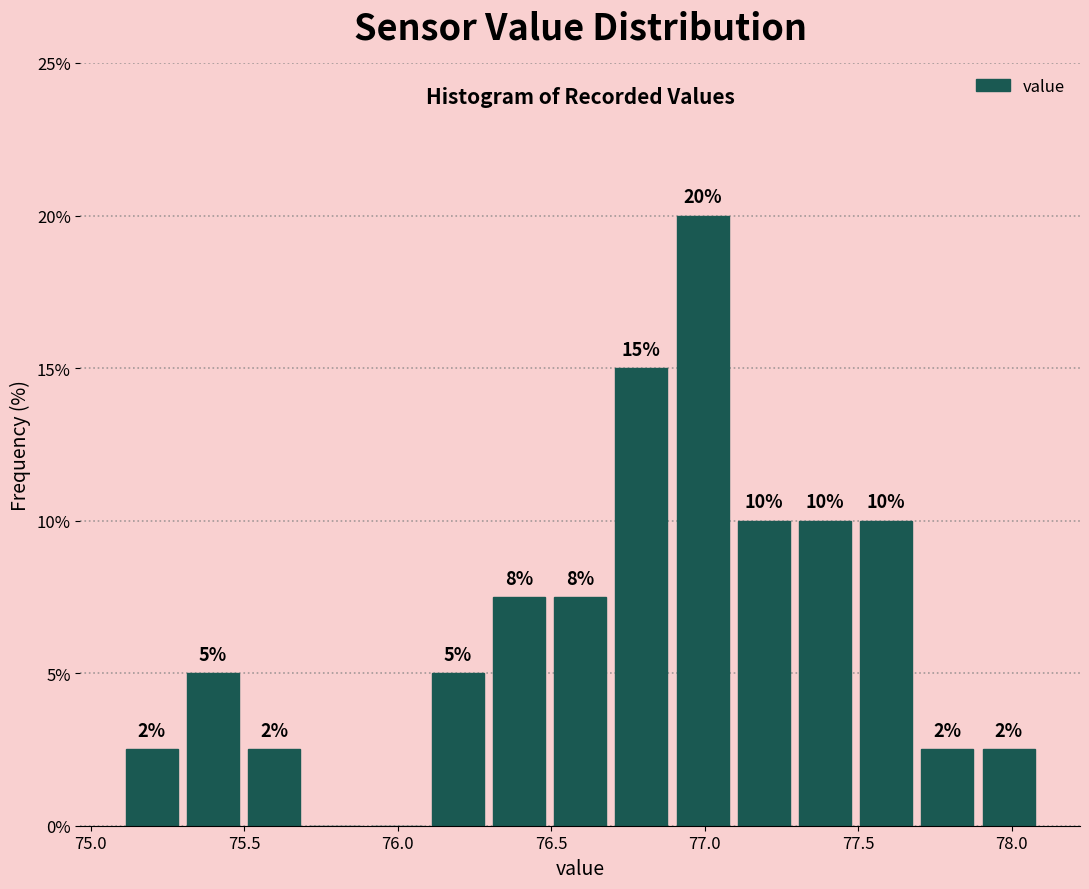

Around what value on the x-axis is the tallest bar? Give the approximate position of its centre, as read against the axis.

77.00